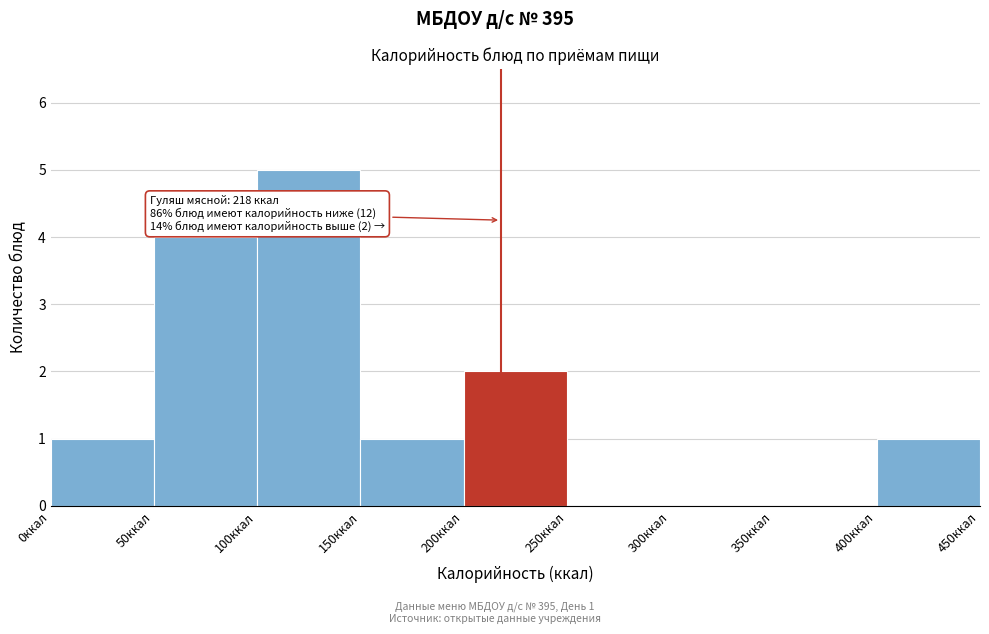

Over which range of the x-axis is the bar tallest?

100 to 150